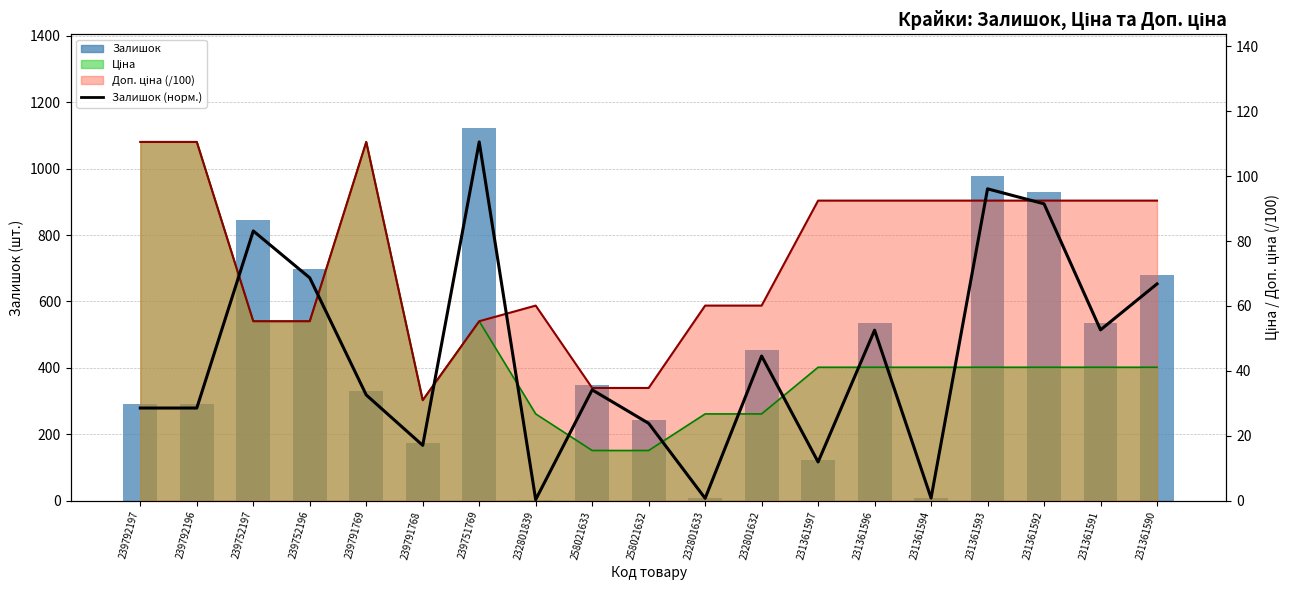

At which category is the sum across all series the highest?

239751769